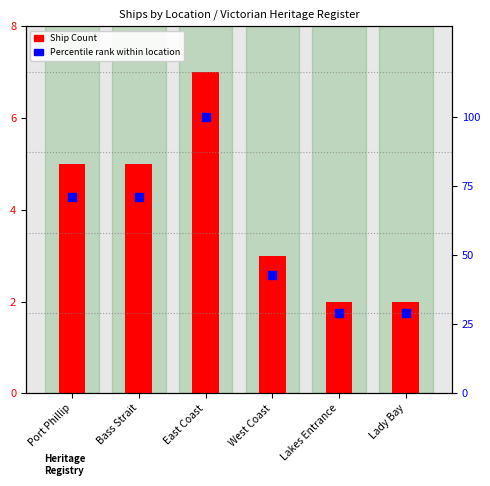

What is the total value across all series at East Coast?

107